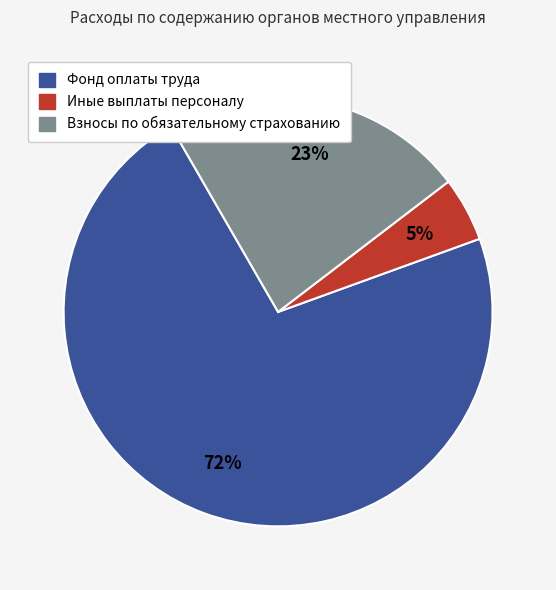

Is the sum of Взносы по обязательному страхованию and Иные выплаты персоналу greater than half?

No